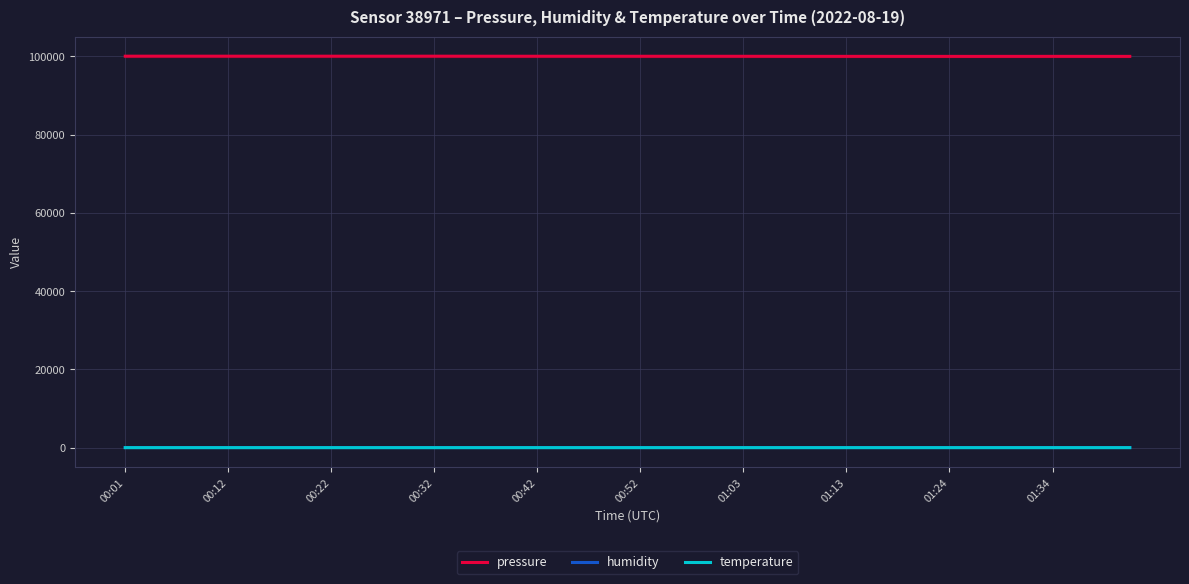

What is the lowest value of the humidity series?

53.1